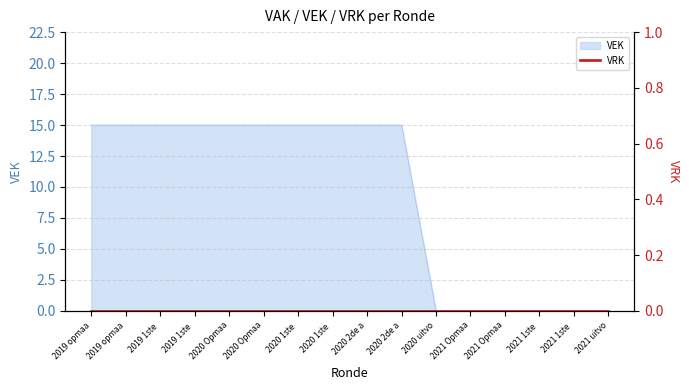

What is the difference between the maximum and minimum values?

15